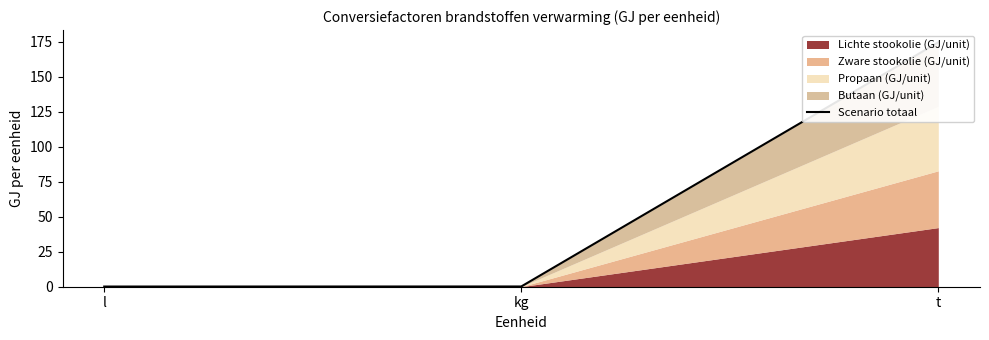

Does the chart display data point markers on the line(s)?

No